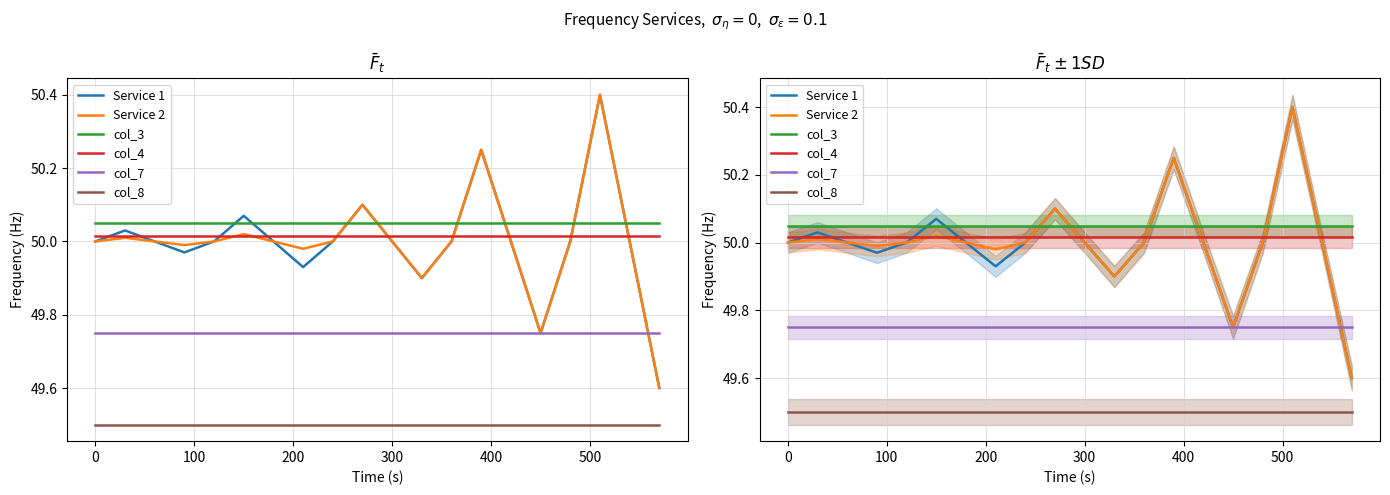

What is the average value of the col_7 series?

49.8